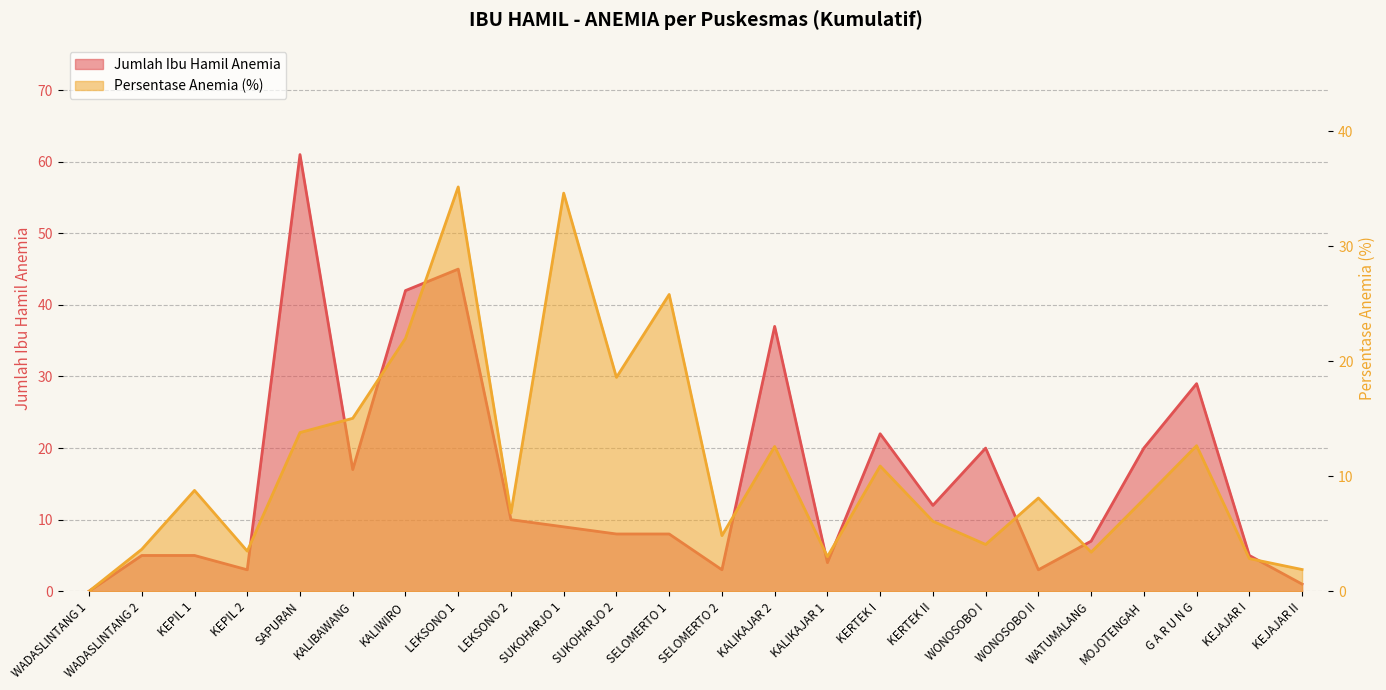

List the series in order of their peak value, lowest first.

Persentase Anemia (%), Jumlah Ibu Hamil Anemia